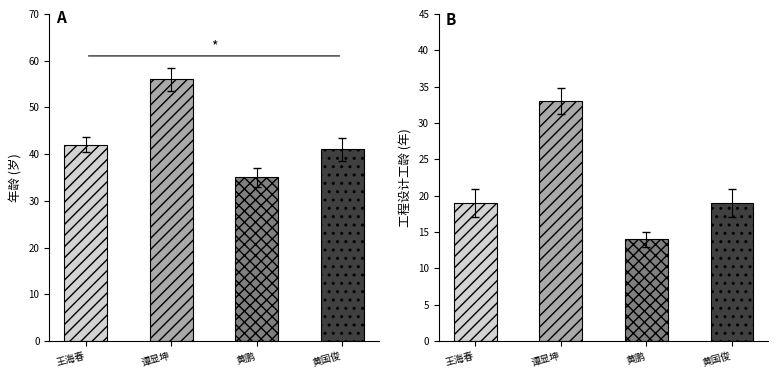

At which label does 年龄 reach its minimum?

黄鹏